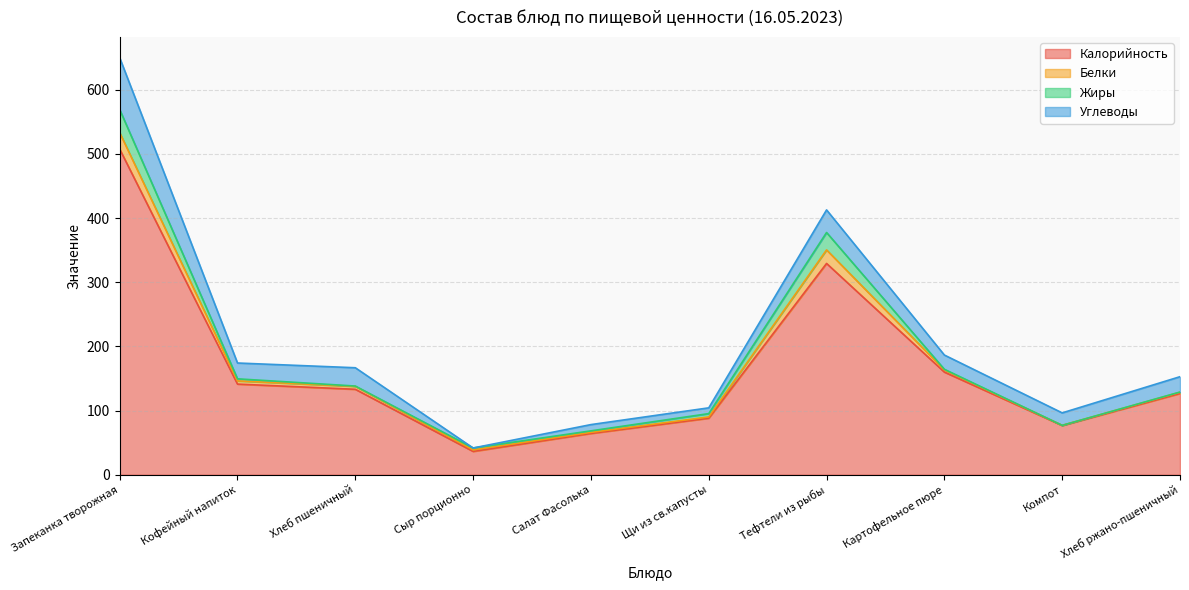

True or false: Жиры and Калорийность cross at least once.

False